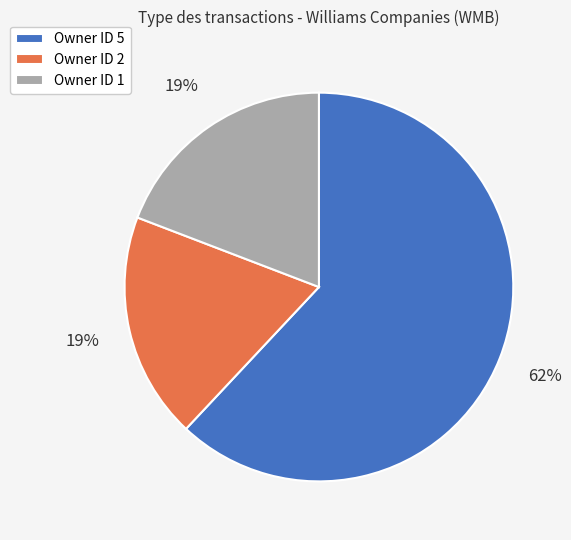

Combined, do Owner ID 1 and Owner ID 2 account for over 50%?

No